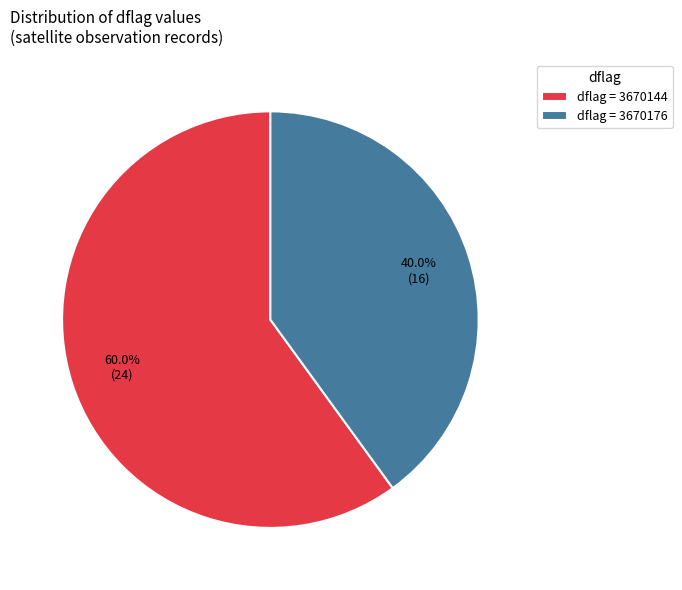

Between dflag = 3670176 and dflag = 3670144, which is larger?

dflag = 3670144